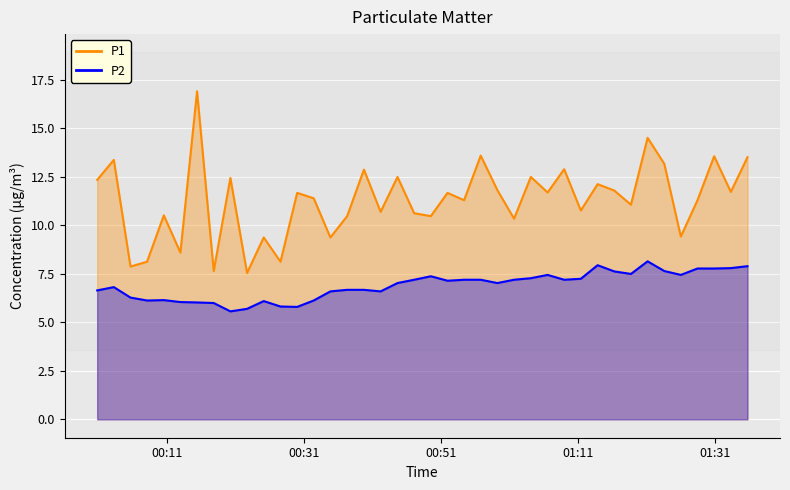

Rank the series at 2024-03-06T01:28:26 from lowest to highest value.

P2, P1